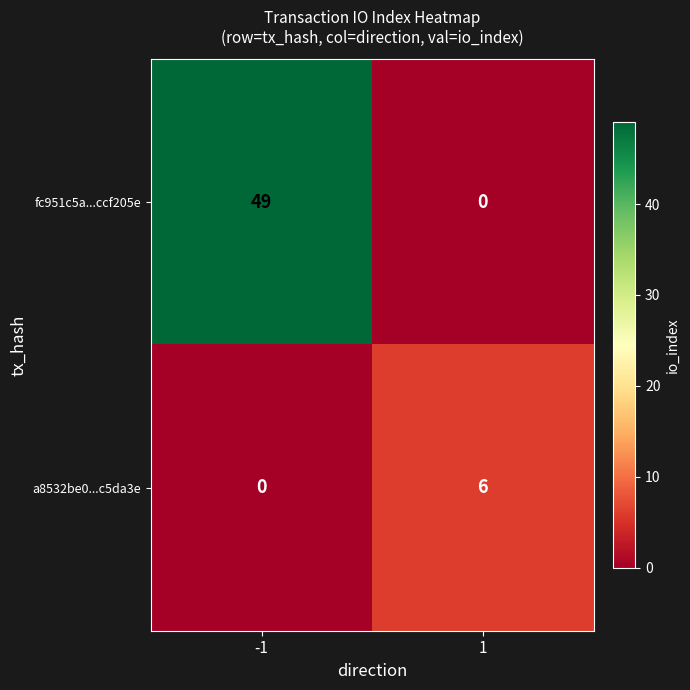

Reading right to left, what are all the values shown in this chart?

fc951c5a...ccf205e: 0	49
a8532be0...c5da3e: 6	0